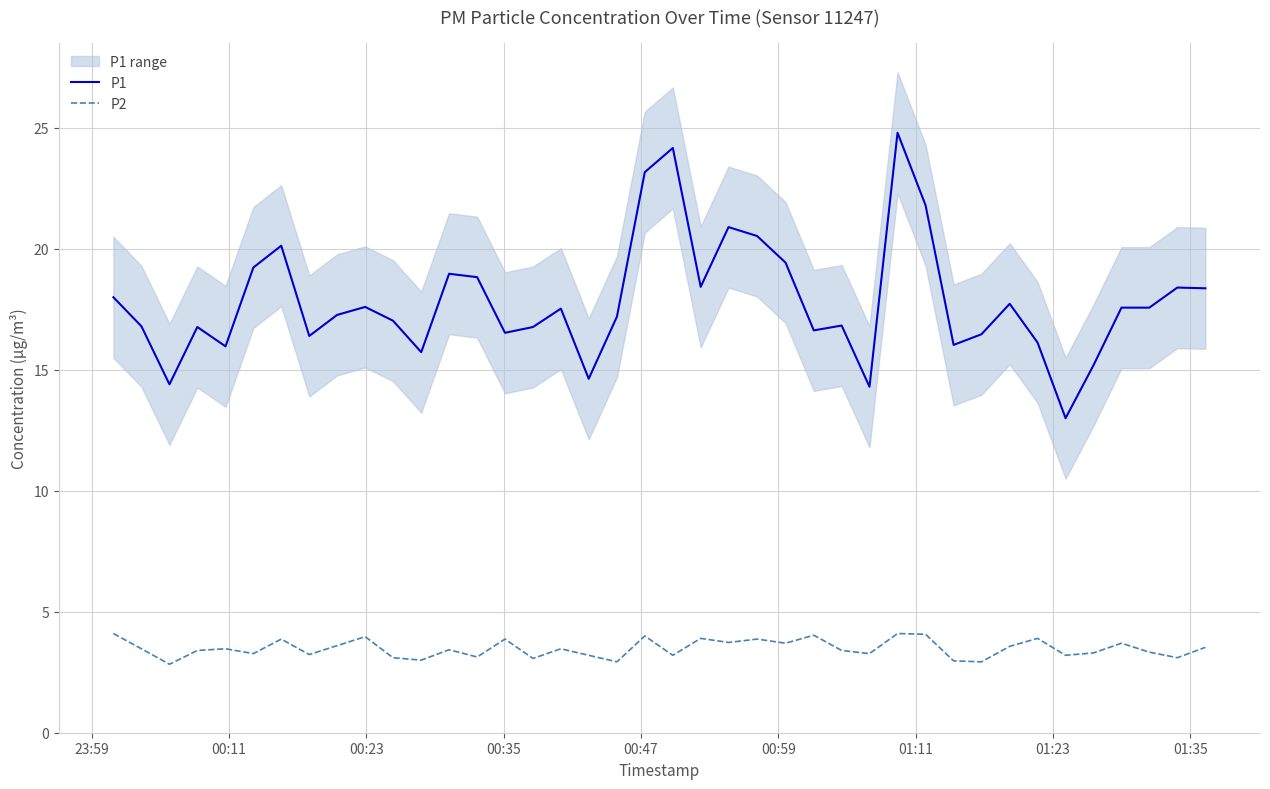

What is the maximum value for P1?

24.8